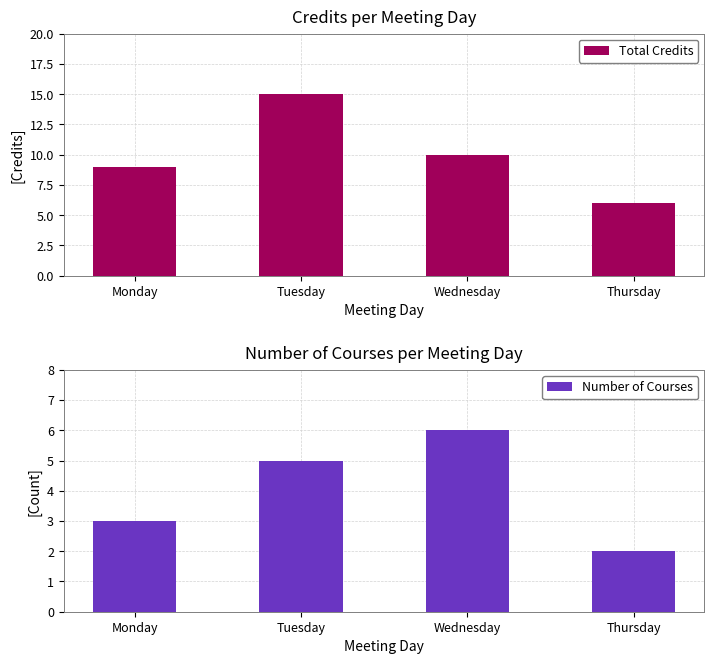

Which category has the lowest value in the Total Credits series?

Thursday